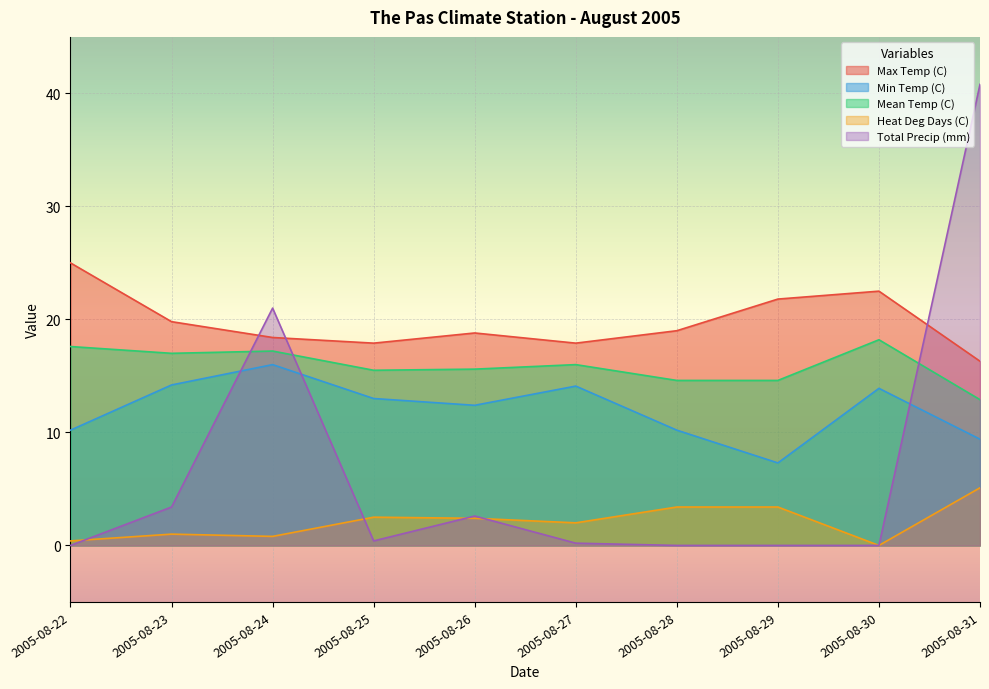

Where is the first local minimum for Mean Temp (C)?

2005-08-23